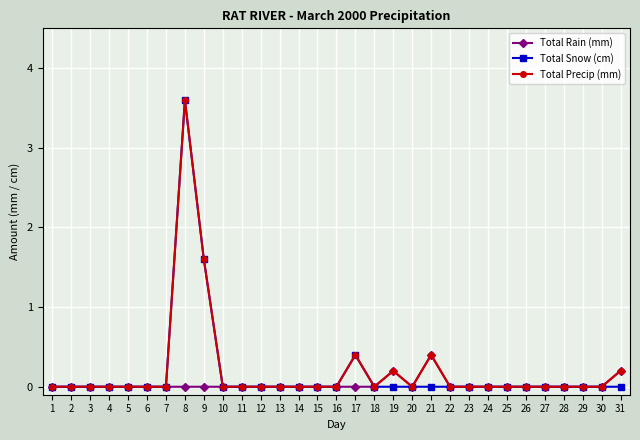

Which category has the highest value across all series?

8